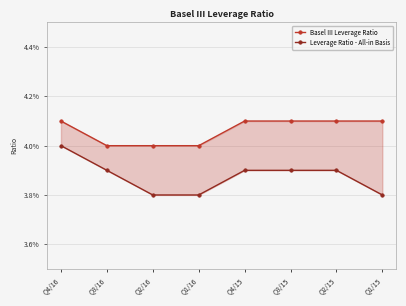

True or false: Leverage Ratio - All-in Basis has a value of 0.0 at Q4/16.

False